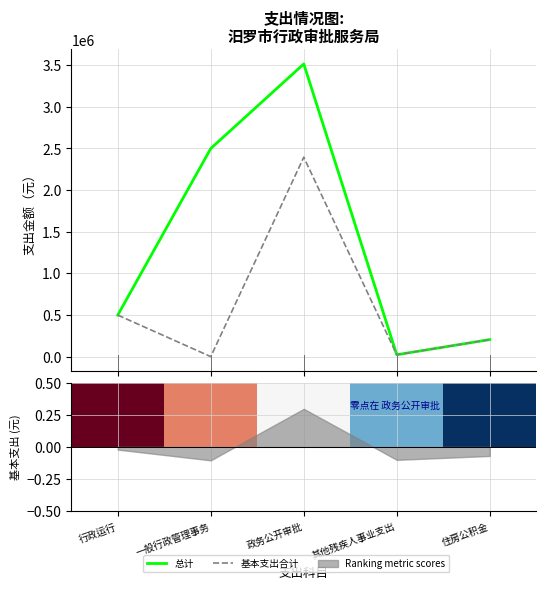

What is the label of the 2nd point from the right?

其他残疾人事业支出